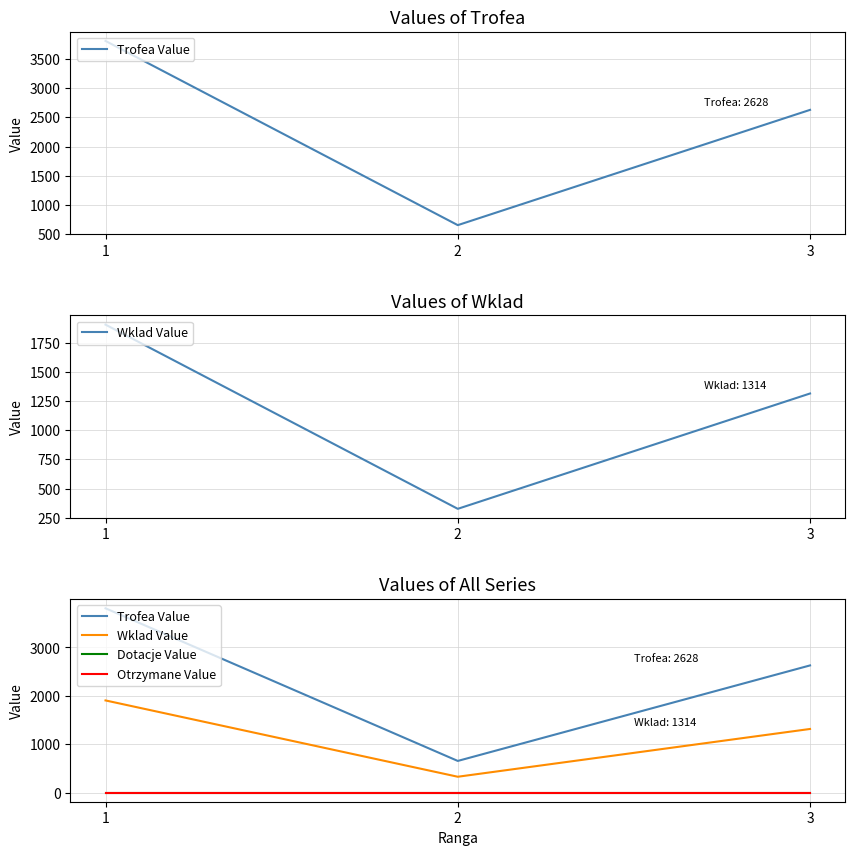

Reading left to right, extract all data points from this chart.

Trofea Value: 1=3809	2=653	3=2628
Wklad Value: 1=1904	2=326	3=1314
Dotacje Value: 1=0	2=0	3=0
Otrzymane Value: 1=0	2=0	3=0